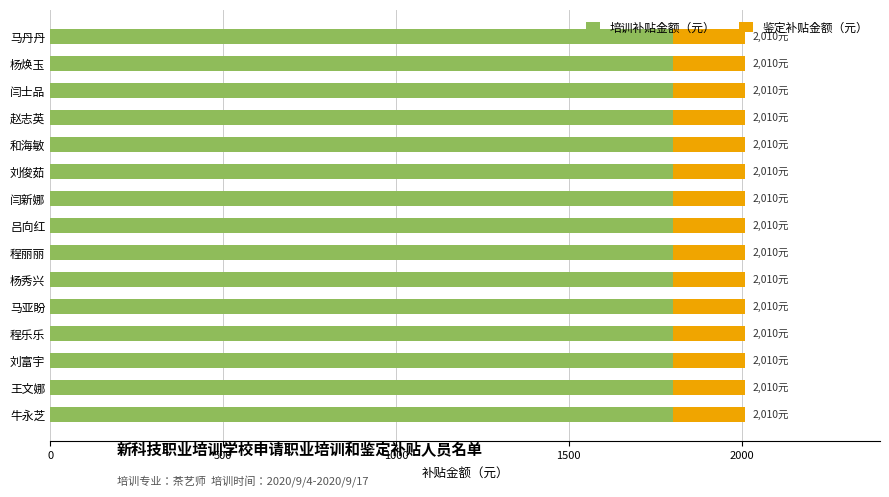

What is the total value across all series at 牛永芝?

2010